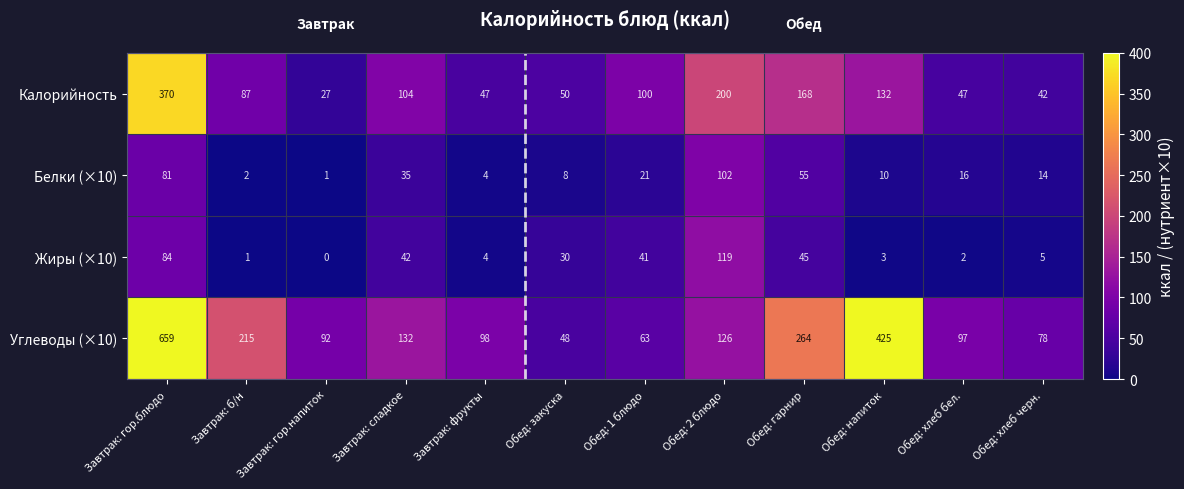

The Белки (×10) series shows 22 at Обед: хлеб черн.. True or false?

False